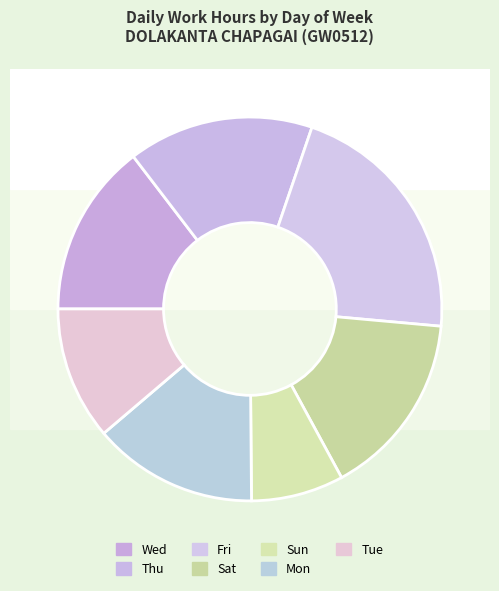

Is there a majority slice in this chart?

No